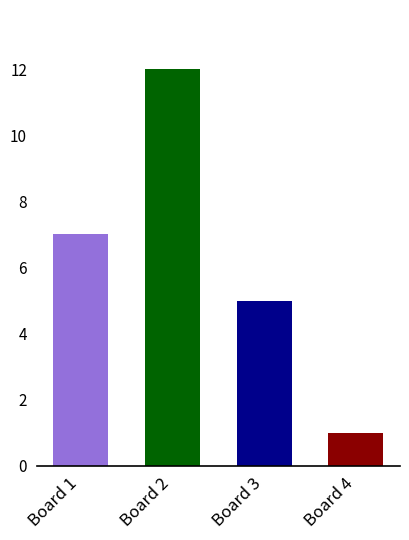

Are the bars grouped side by side (vs. stacked)?

No